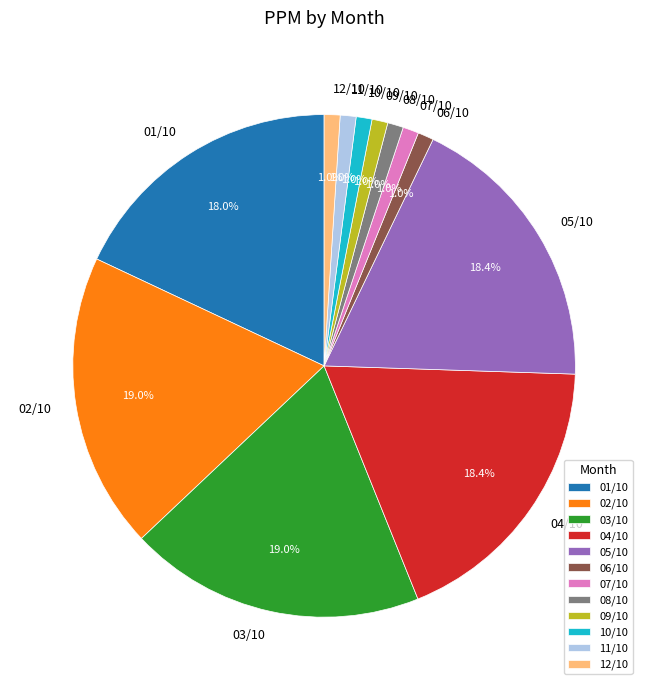

Which has a higher value, 09/10 or 03/10?

03/10